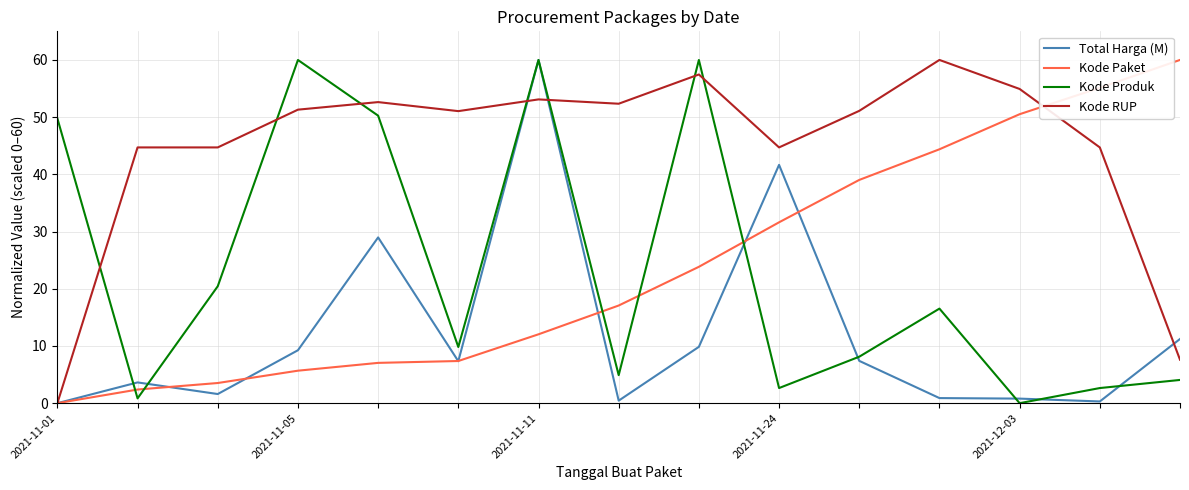

Which series has the largest total across all categories?

Kode RUP